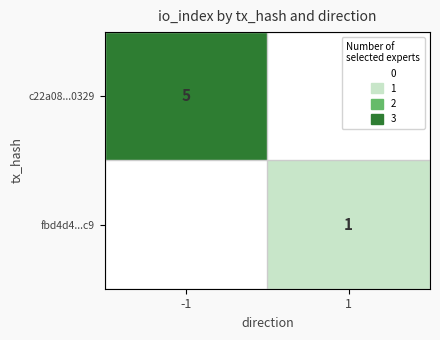

List the labels in order of c22a08...0329 value, smallest first.

1, -1